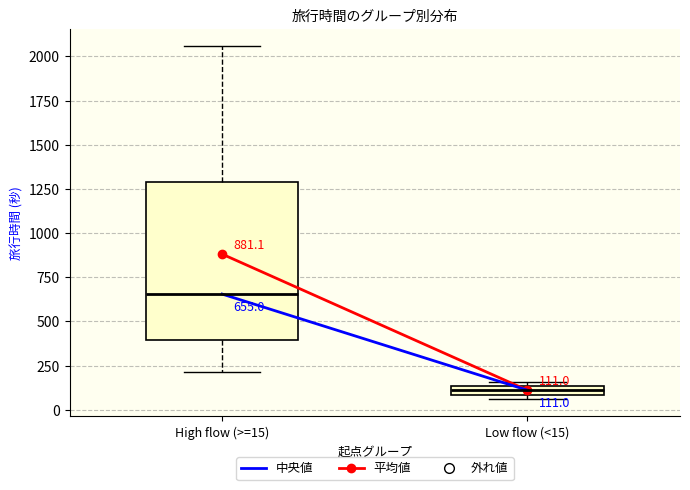

Which box is the tallest, from its lower edge to its upper edge?

High flow (>=15)